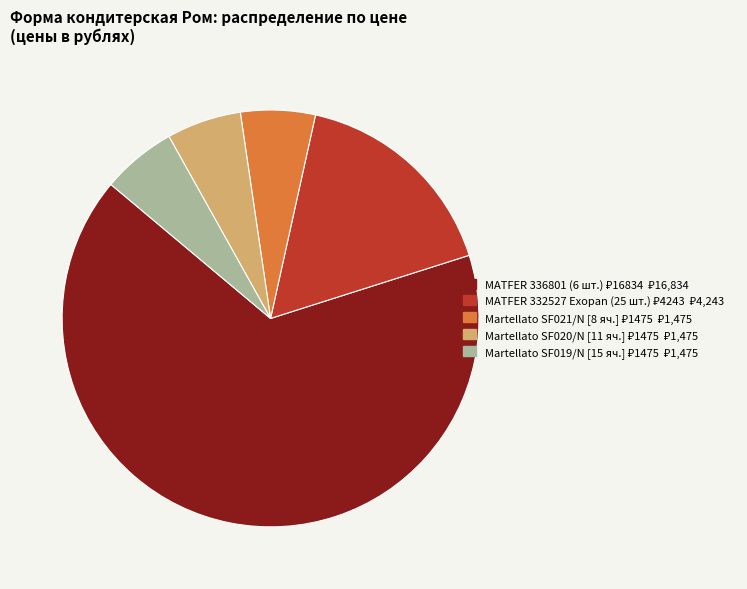

Is there a majority slice in this chart?

Yes